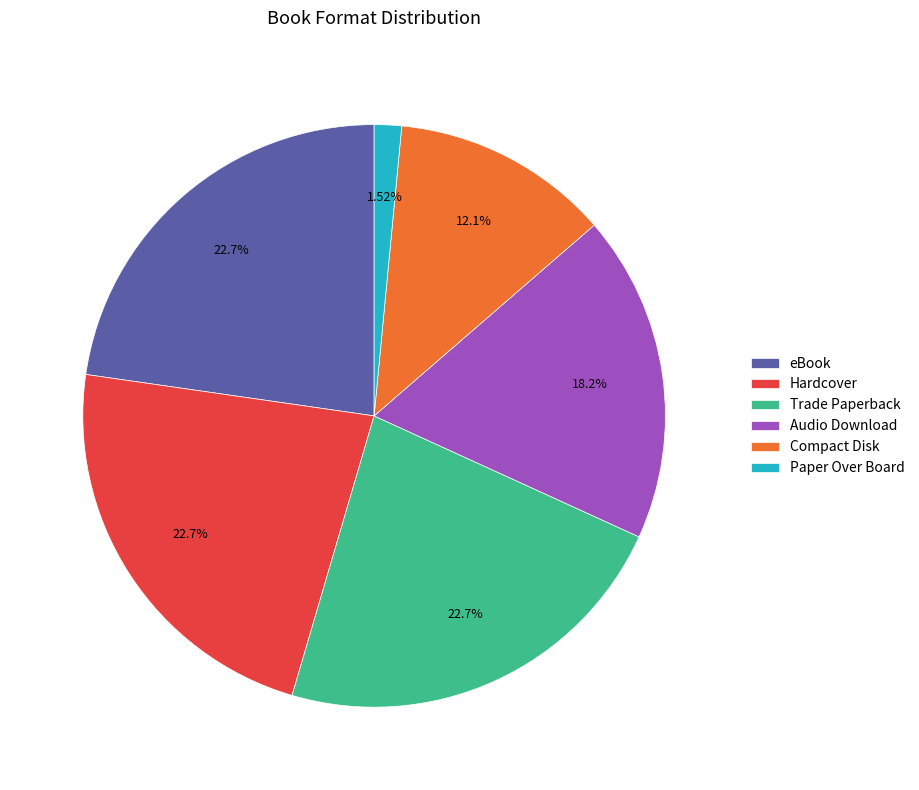

What portion of the pie excludes eBook?

77.3%